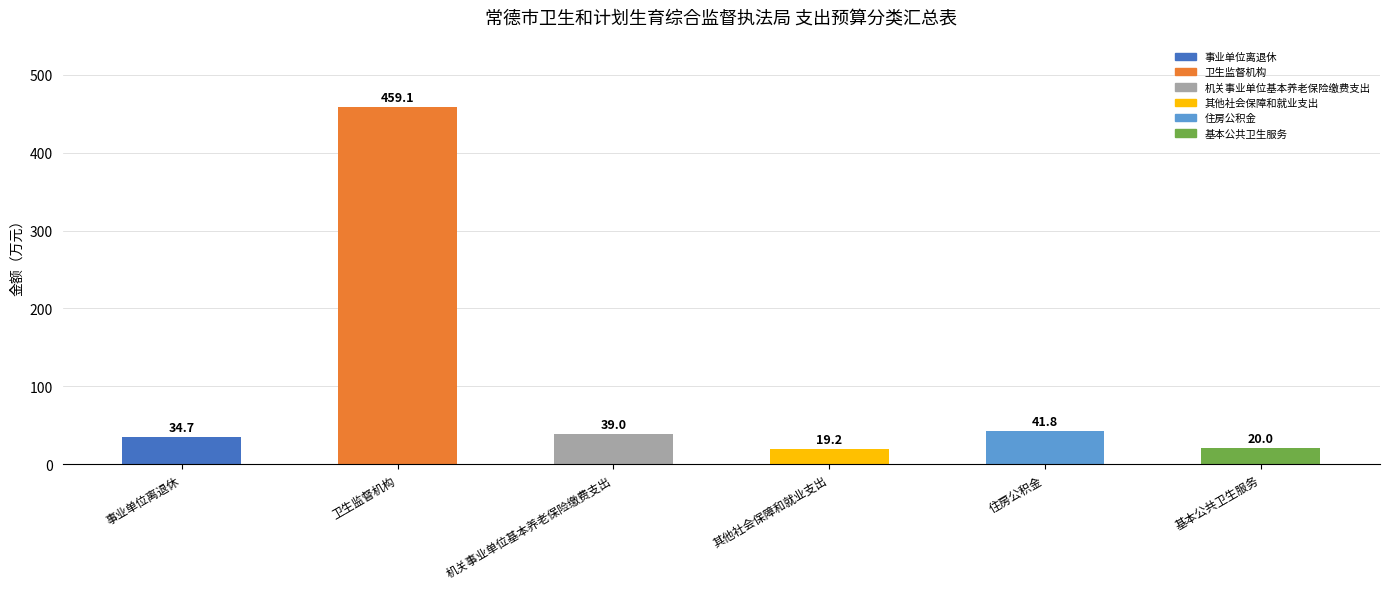

Which has a higher value, 事业单位离退休 or 机关事业单位基本养老保险缴费支出?

机关事业单位基本养老保险缴费支出